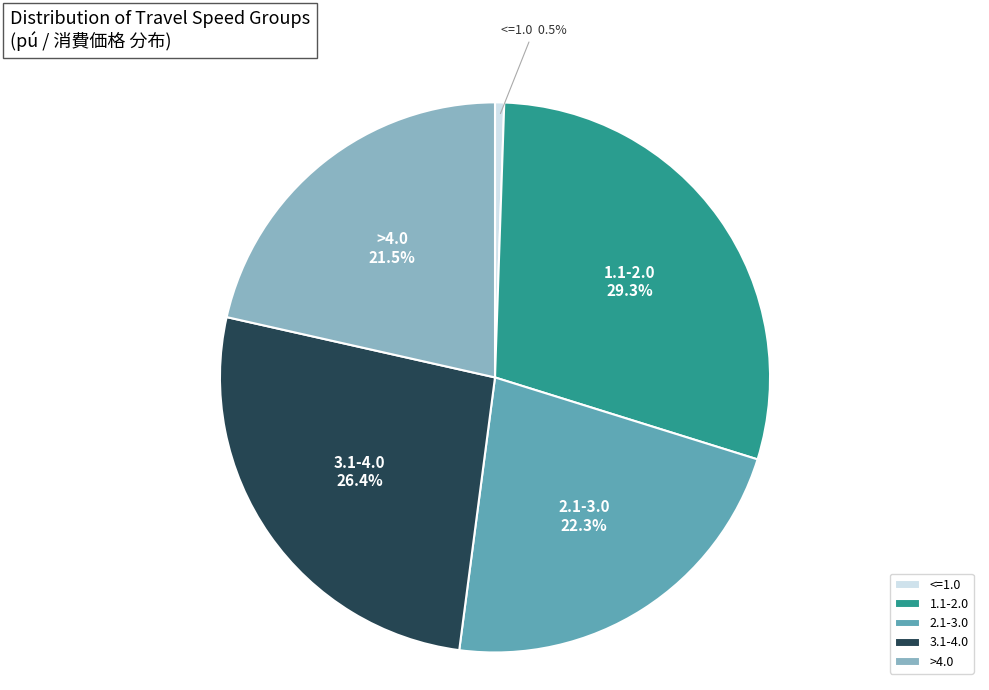

Is >4.0 the majority of the pie?

No